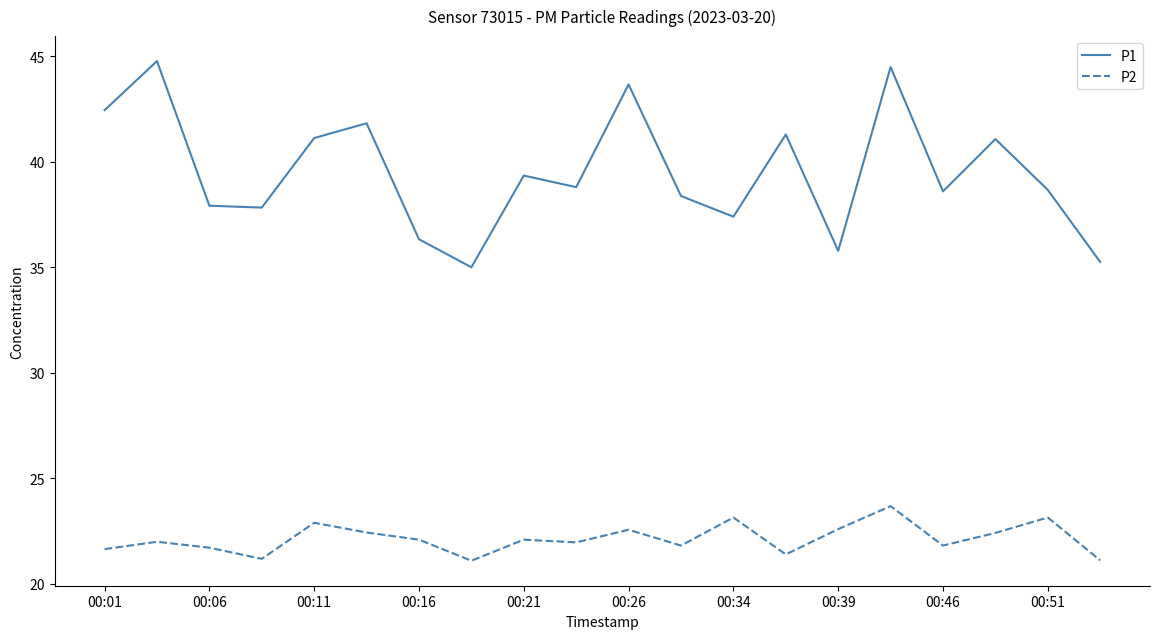

List the series in order of their overall mean, highest first.

P1, P2